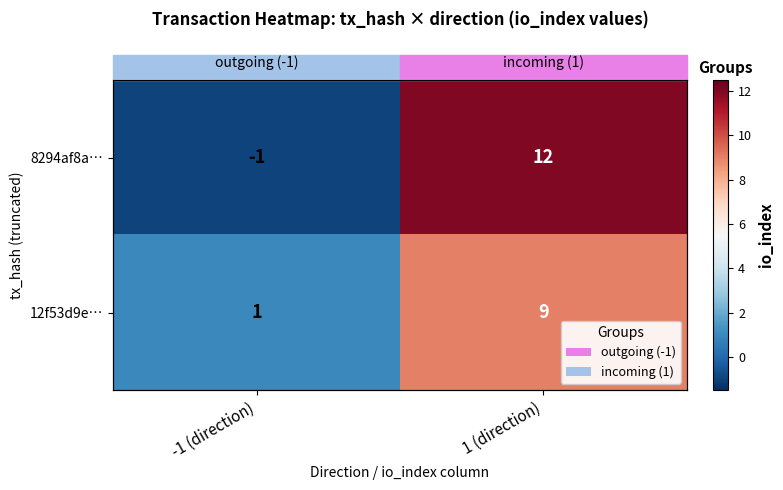

How many series are shown in this chart?

2